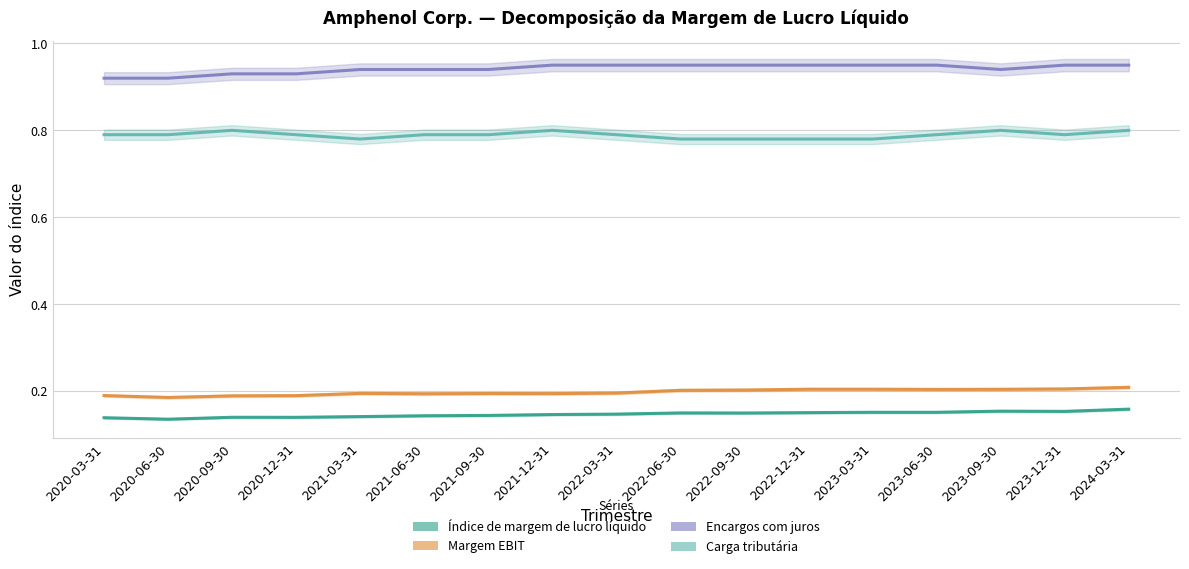

At which category is the sum across all series the highest?

2024-03-31